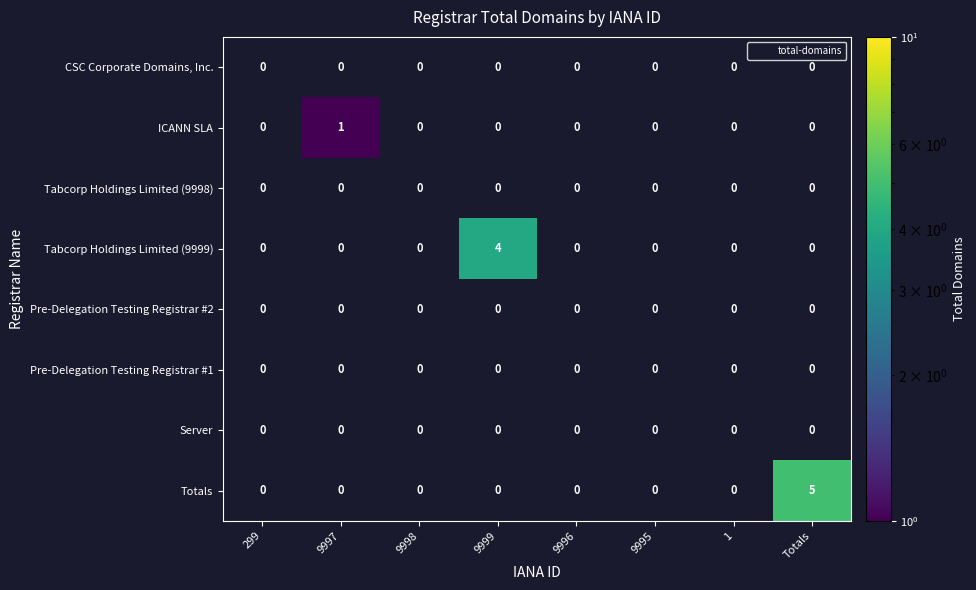

At 9998, list the series in order from smallest to largest.

CSC Corporate Domains, Inc., ICANN SLA, Tabcorp Holdings Limited (9998), Tabcorp Holdings Limited (9999), Pre-Delegation Testing Registrar #2, Pre-Delegation Testing Registrar #1, Server, Totals